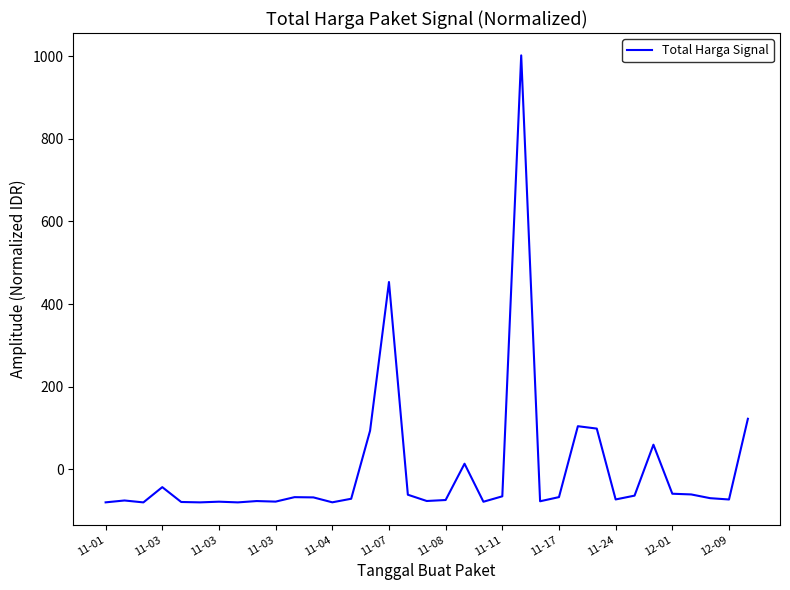

What is the greatest value displayed?

1002.2